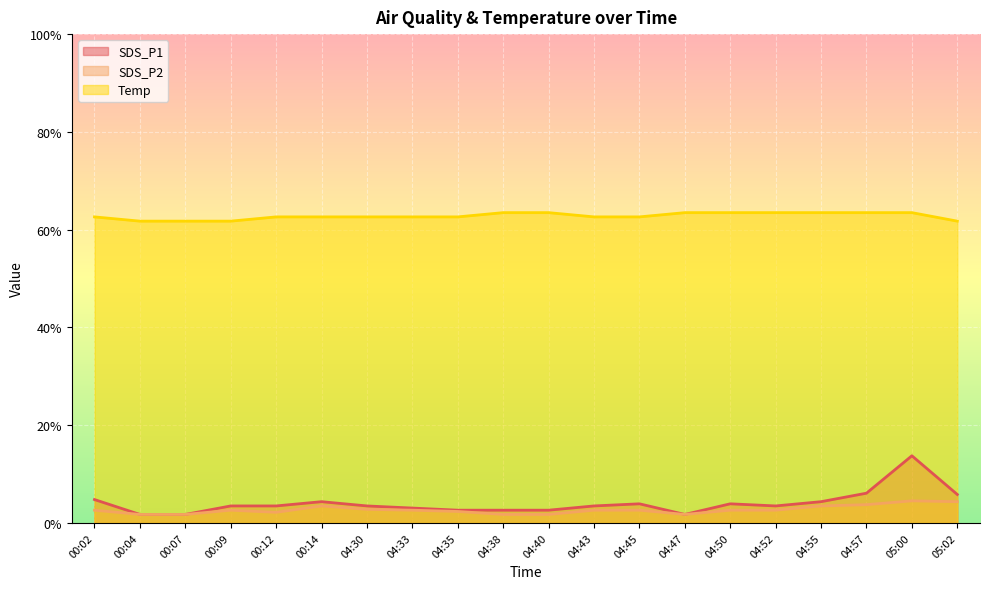

Which series changed the most between 00:04 and 04:47?

Temp